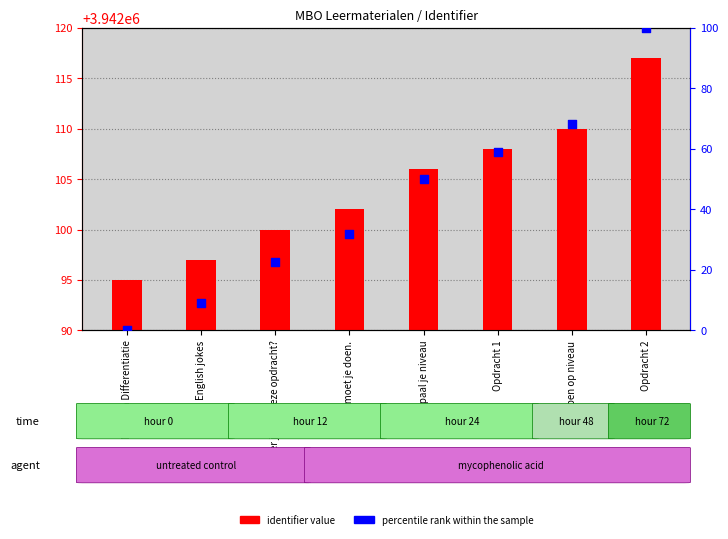

At how many categories does at least one series exceed 1693929?

8